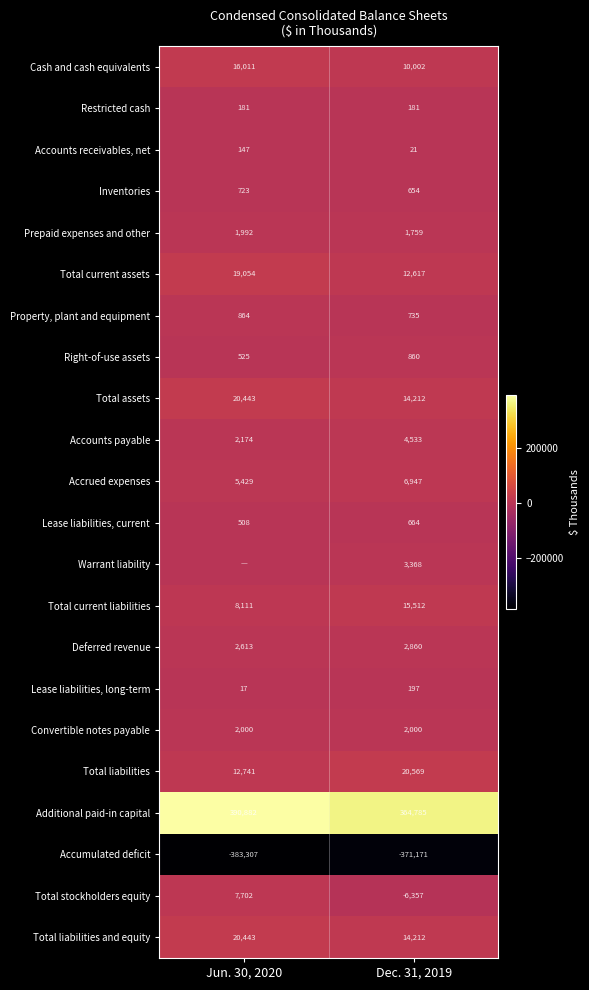

At how many categories does at least one series exceed -177300?

2